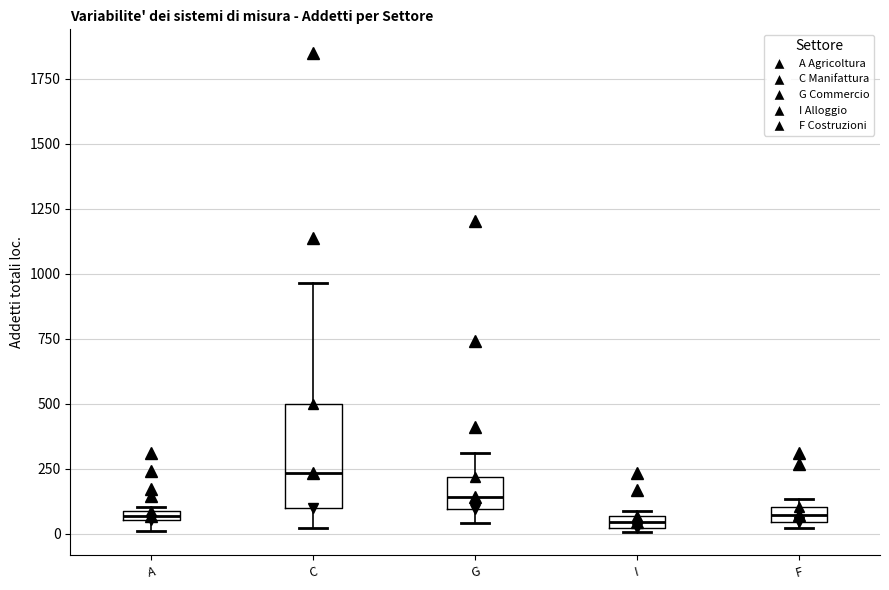

Where is the lower edge of the box for F on the y-axis? The values are not printed on the chart, so give them approximately, as read against the axis.

50